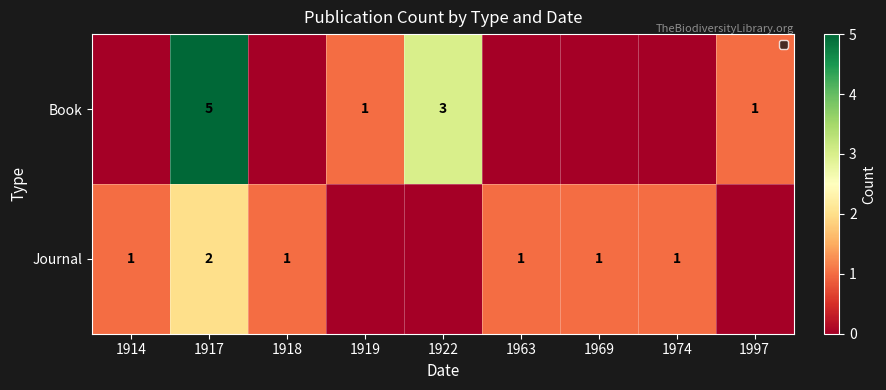

The value of Journal at 1917 is 2. True or false?

True